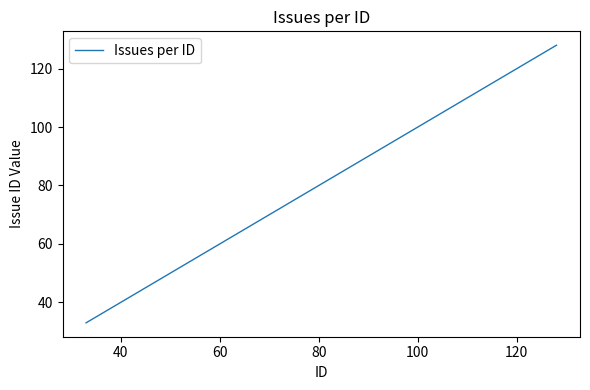

Reading left to right, list all the values displayed in this chart.

33	112	113	117	119	120	121	128